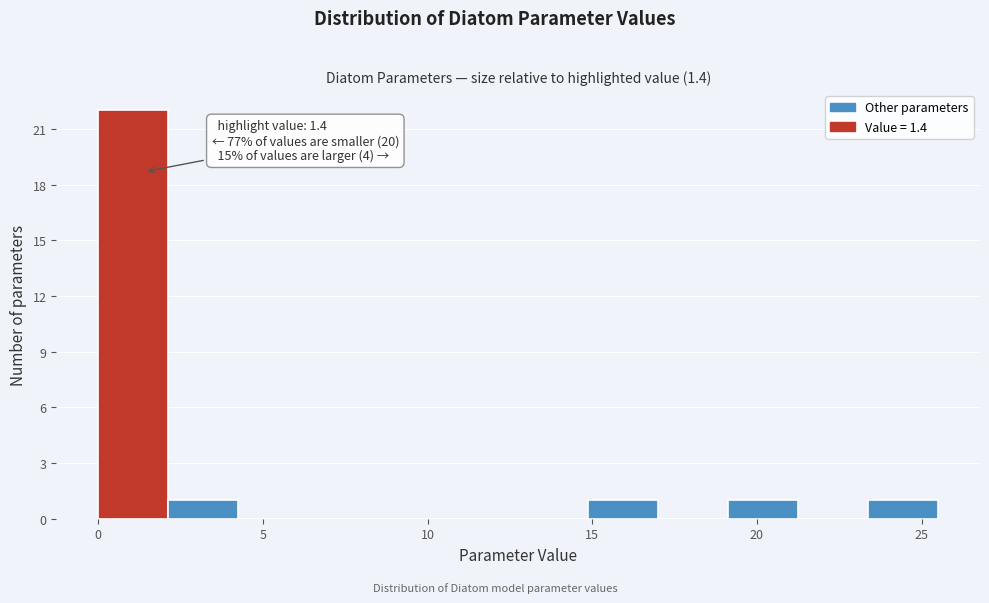

Which range on the x-axis has the tallest bar?

0.0 to 2.0